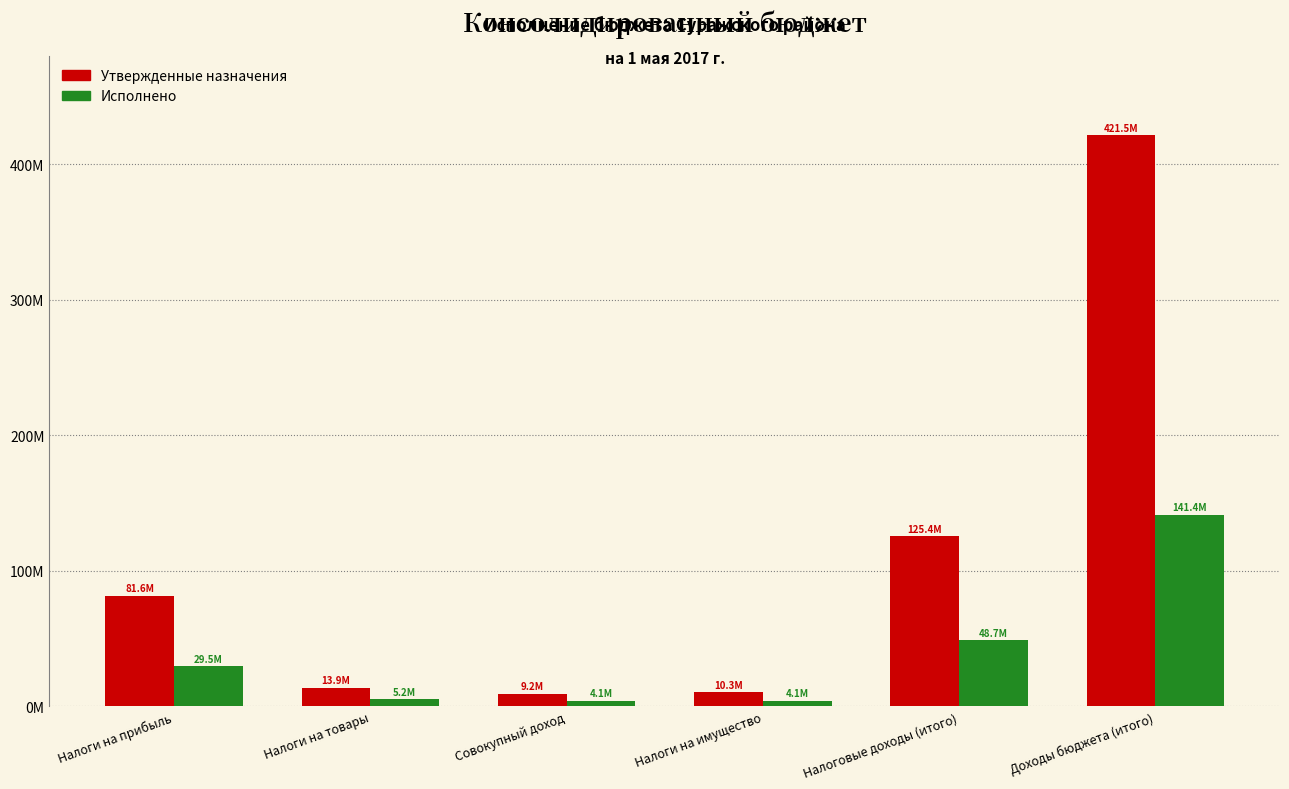

Which label corresponds to the largest value in the chart?

Доходы бюджета (итого)